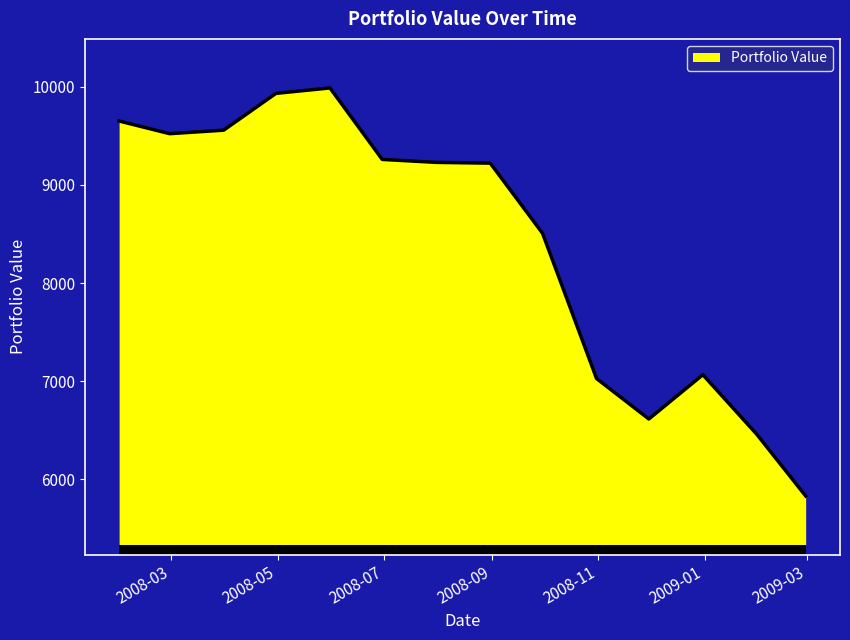

What is the minimum value shown in the chart?

5829.3